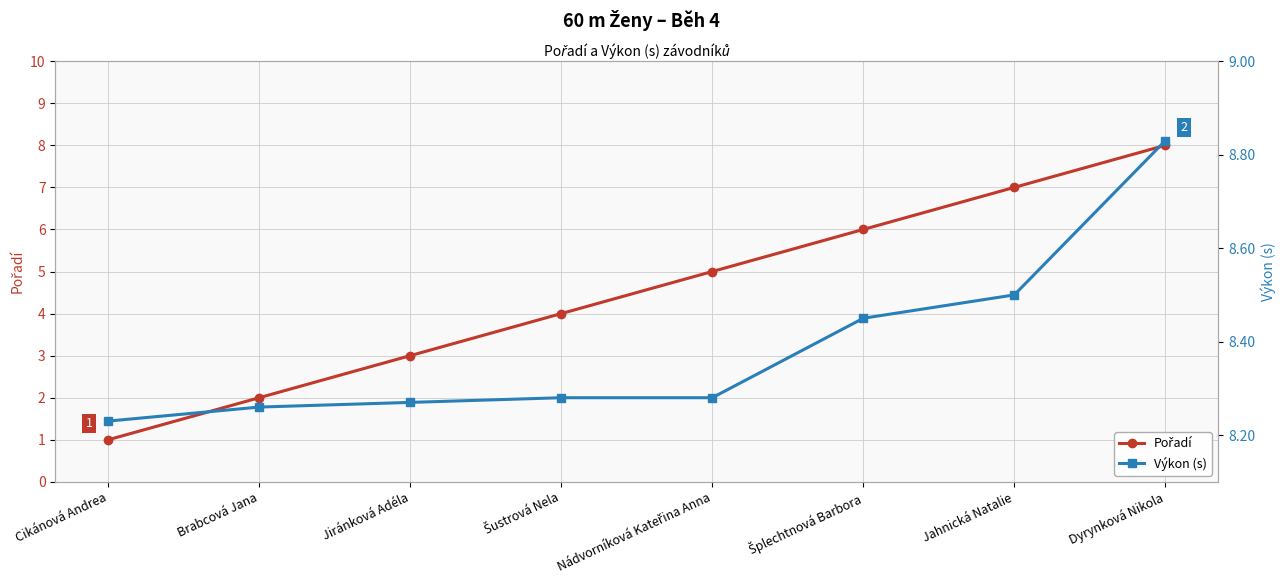

At which category is the sum across all series the highest?

Dyrynková Nikola